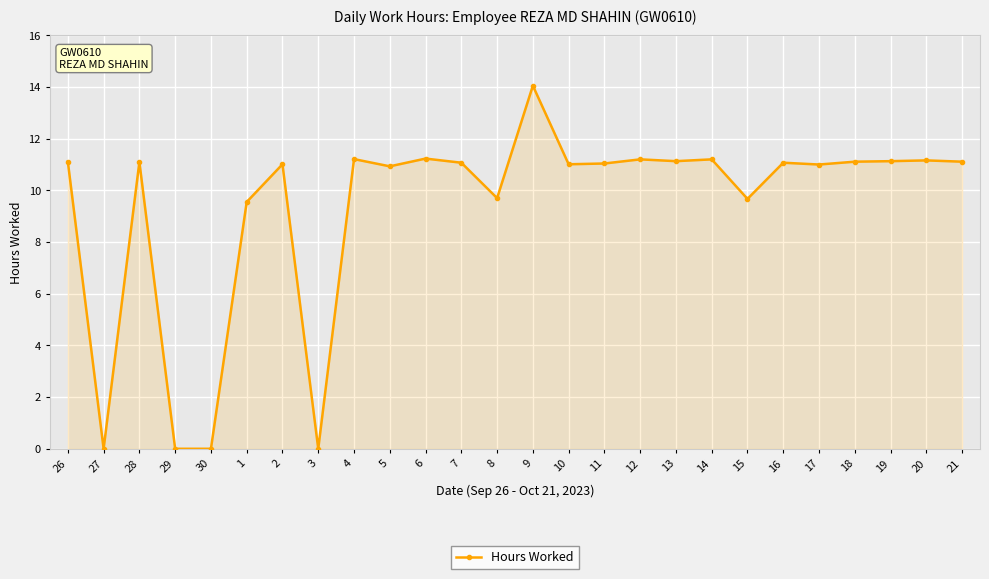

Does the chart display data point markers on the line(s)?

Yes